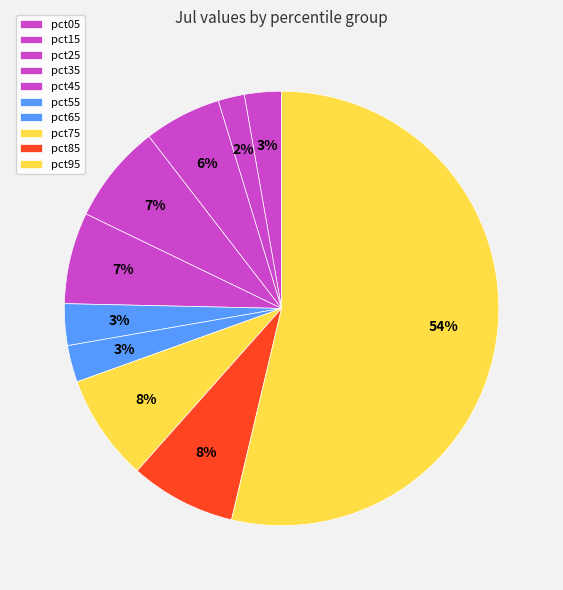

How many segments does this pie chart have?

10